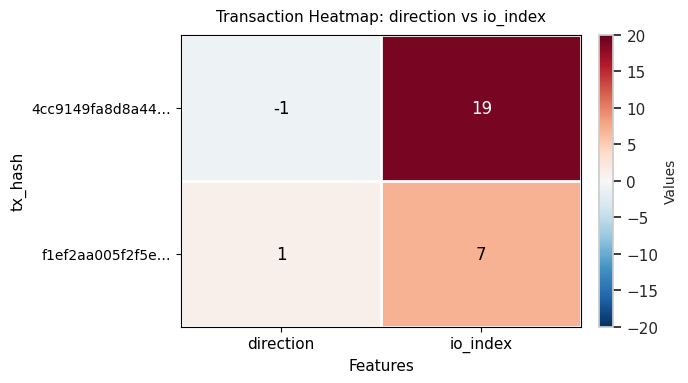

Reading left to right, list all the values displayed in this chart.

4cc9149fa8d8a44…: -1	19
f1ef2aa005f2f5e…: 1	7